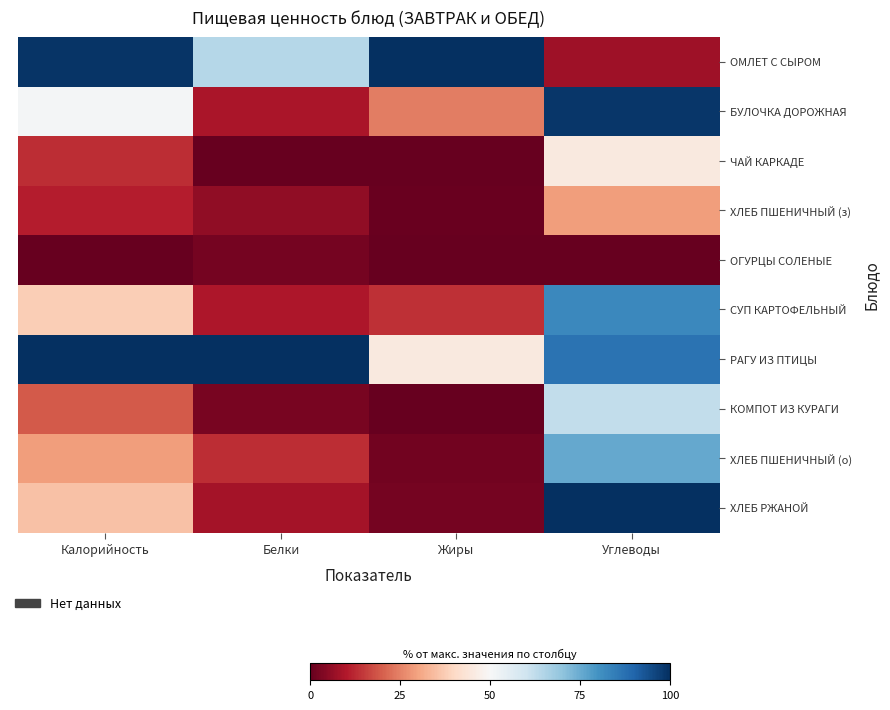

Rank the series by their maximum value, from highest to lowest.

ОМЛЕТ С СЫРОМ, РАГУ ИЗ ПТИЦЫ, ХЛЕБ РЖАНОЙ, БУЛОЧКА ДОРОЖНАЯ, СУП КАРТОФЕЛЬНЫЙ, ХЛЕБ ПШЕНИЧНЫЙ (о), КОМПОТ ИЗ КУРАГИ, ЧАЙ КАРКАДЕ, ХЛЕБ ПШЕНИЧНЫЙ (з), ОГУРЦЫ СОЛЕНЫЕ